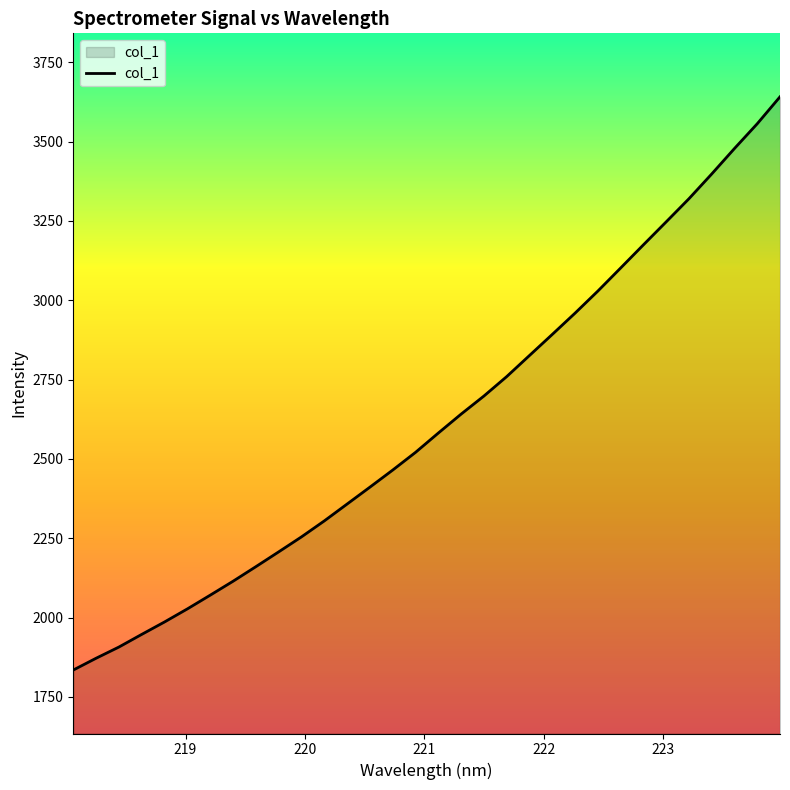

What is the difference between the maximum and minimum values?

1806.2